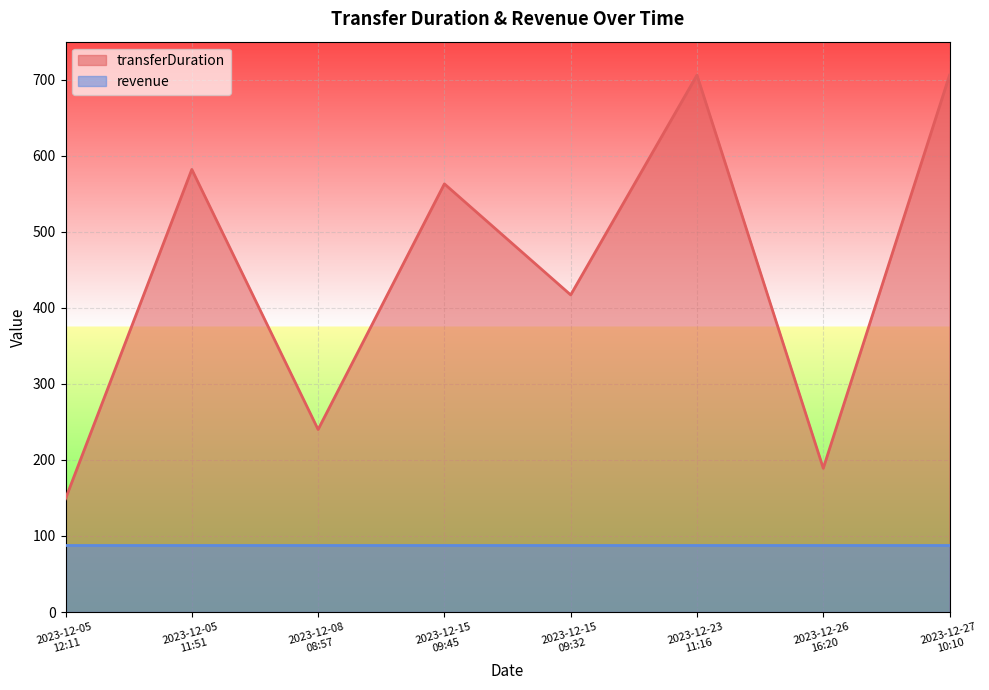

The value at 2023-12-15
09:45 is 301. True or false?

False